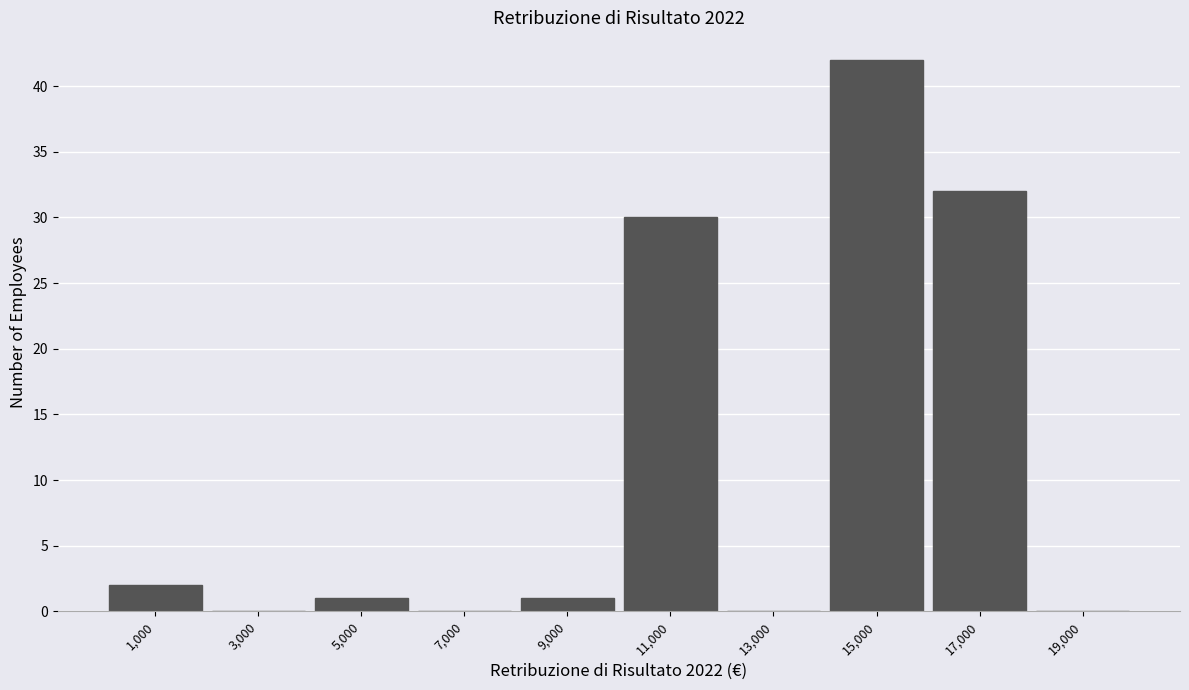

Reading left to right, transcribe this chart: for each bar, give the range it covers on the x-axis and its height. The values are not printed on the chart, so give them approximately, as read against the axis.

0 to 2000: 2
2000 to 4000: 0
4000 to 6000: 1
6000 to 8000: 0
8000 to 10000: 1
10000 to 12000: 30
12000 to 14000: 0
14000 to 16000: 42
16000 to 18000: 32
18000 to 20000: 0